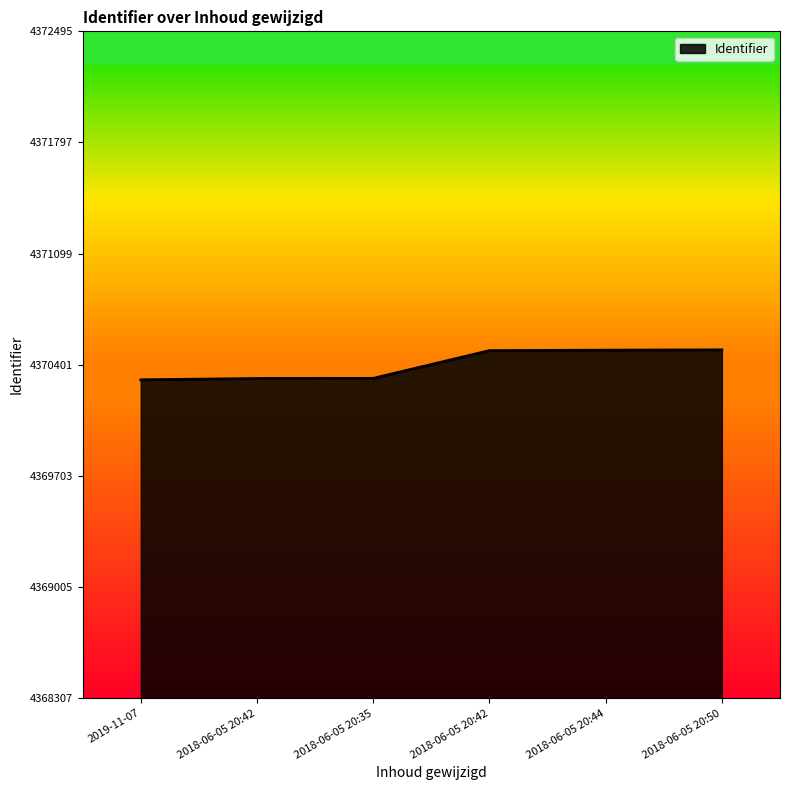

Rank the categories by value from lowest to highest.

2019-11-07, 2018-06-05 20:42, 2018-06-05 20:35, 2018-06-05 20:42, 2018-06-05 20:44, 2018-06-05 20:50